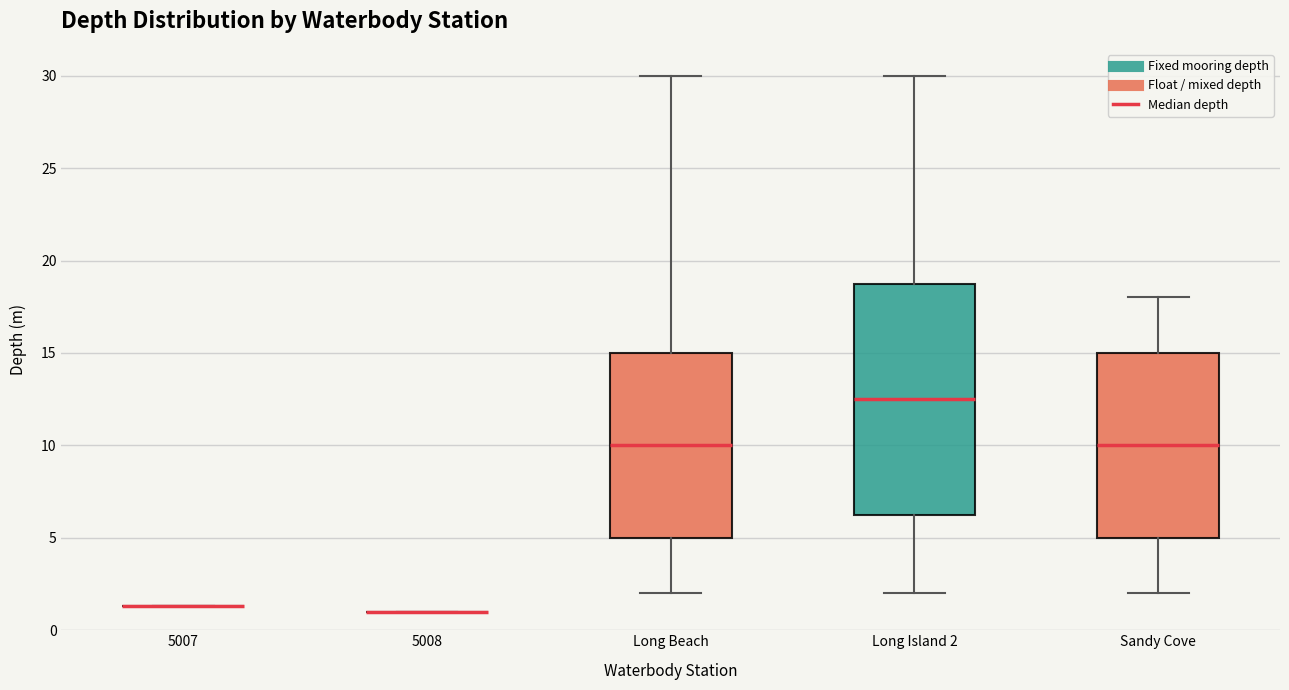

Which box is the tallest, from its lower edge to its upper edge?

Long Island 2